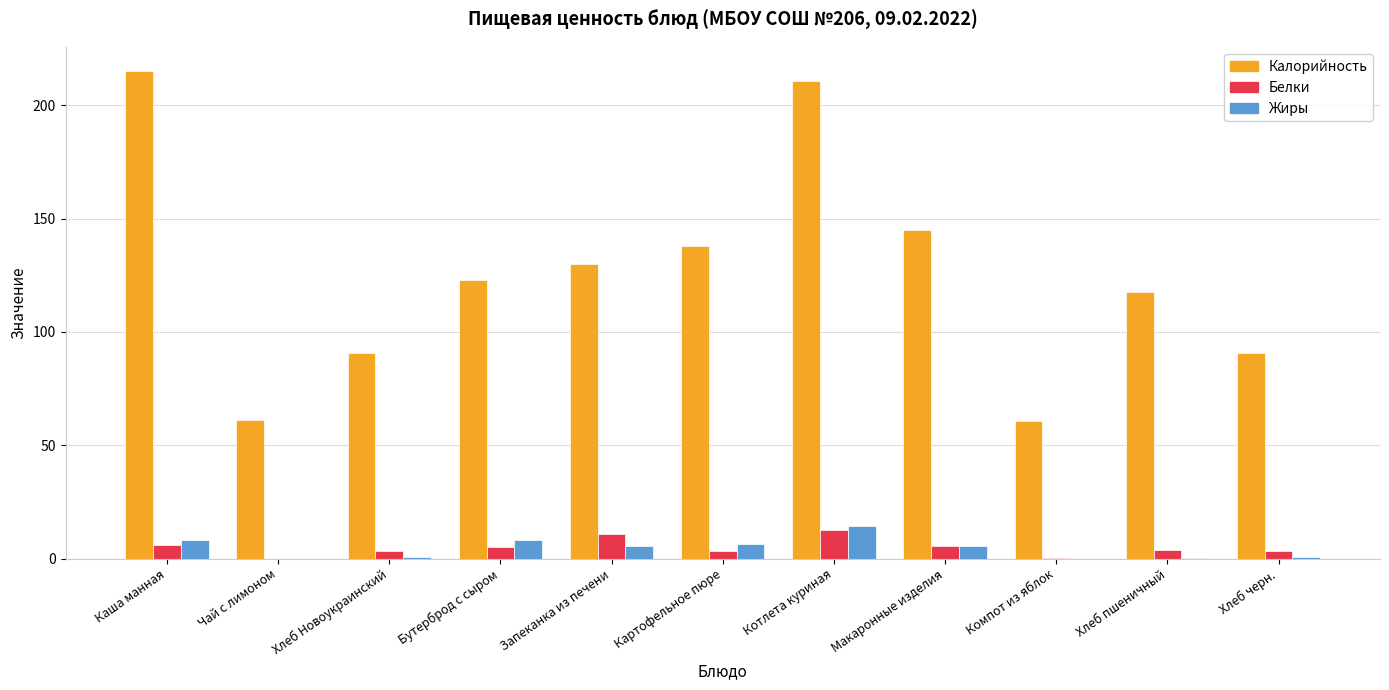

What is the sum of all Жиры values?

49.2